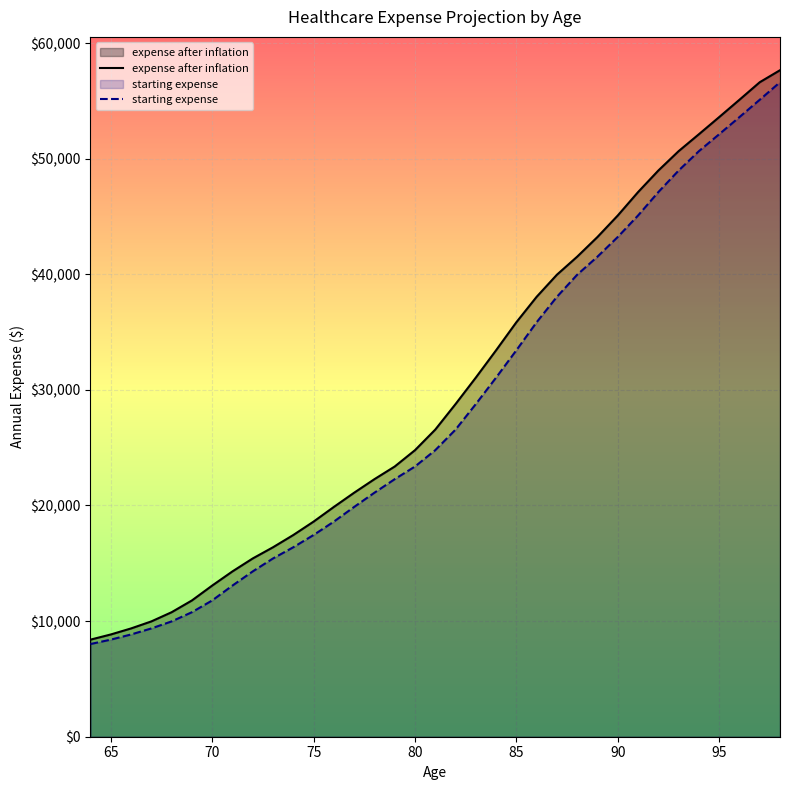

At how many categories does at least one series exceed 29545?

16